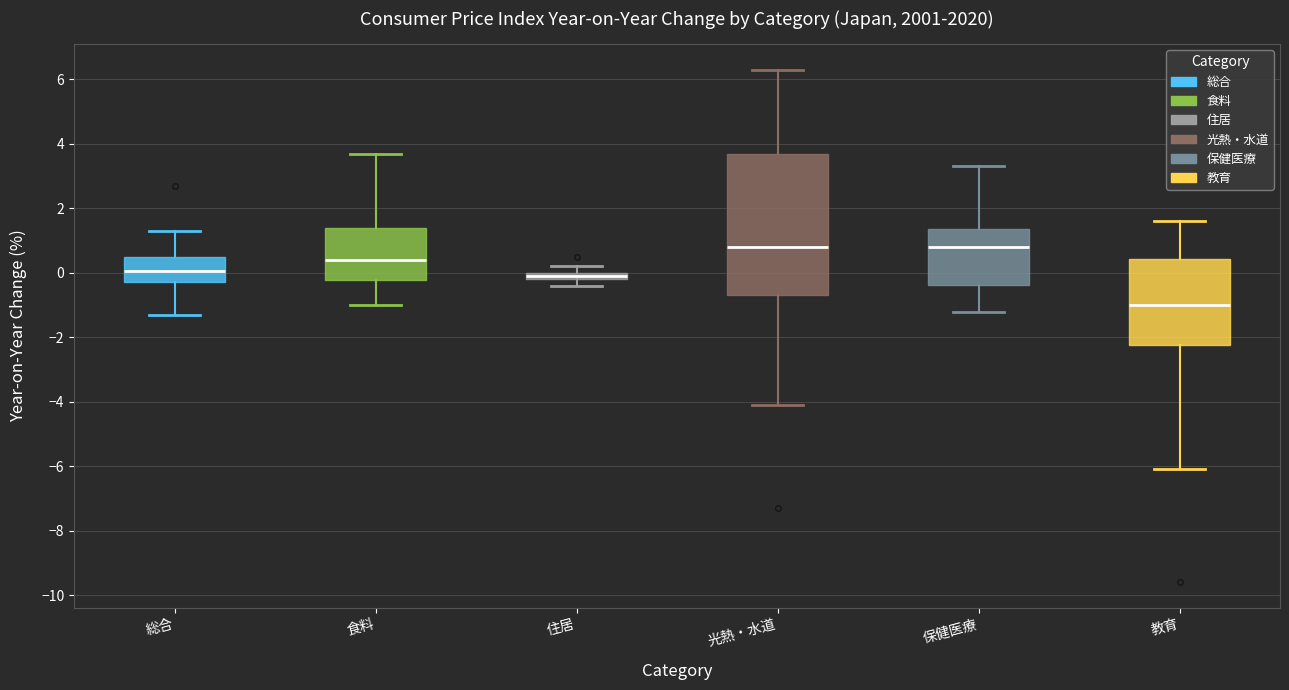

Where does the median line of the box for 総合 sit on the y-axis? The values are not printed on the chart, so give them approximately, as read against the axis.

0.0